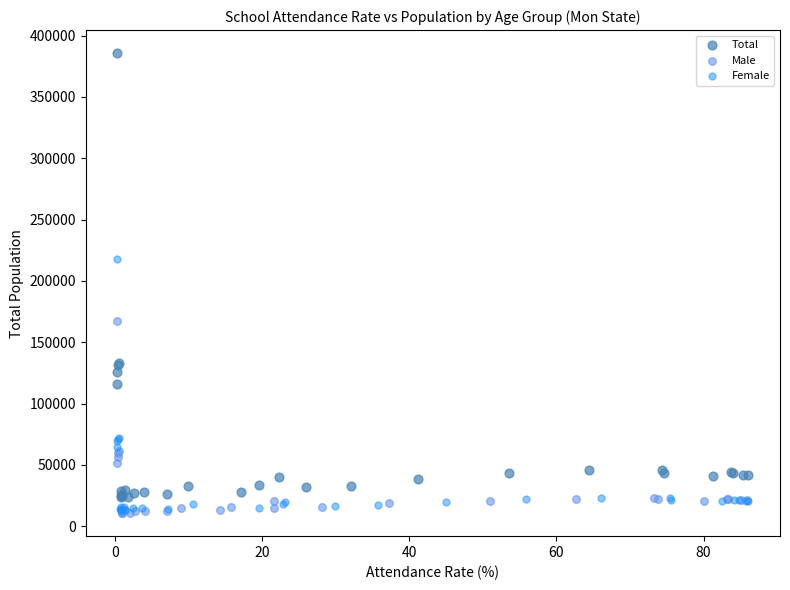

What are all the series names shown in the legend?

Total, Male, Female